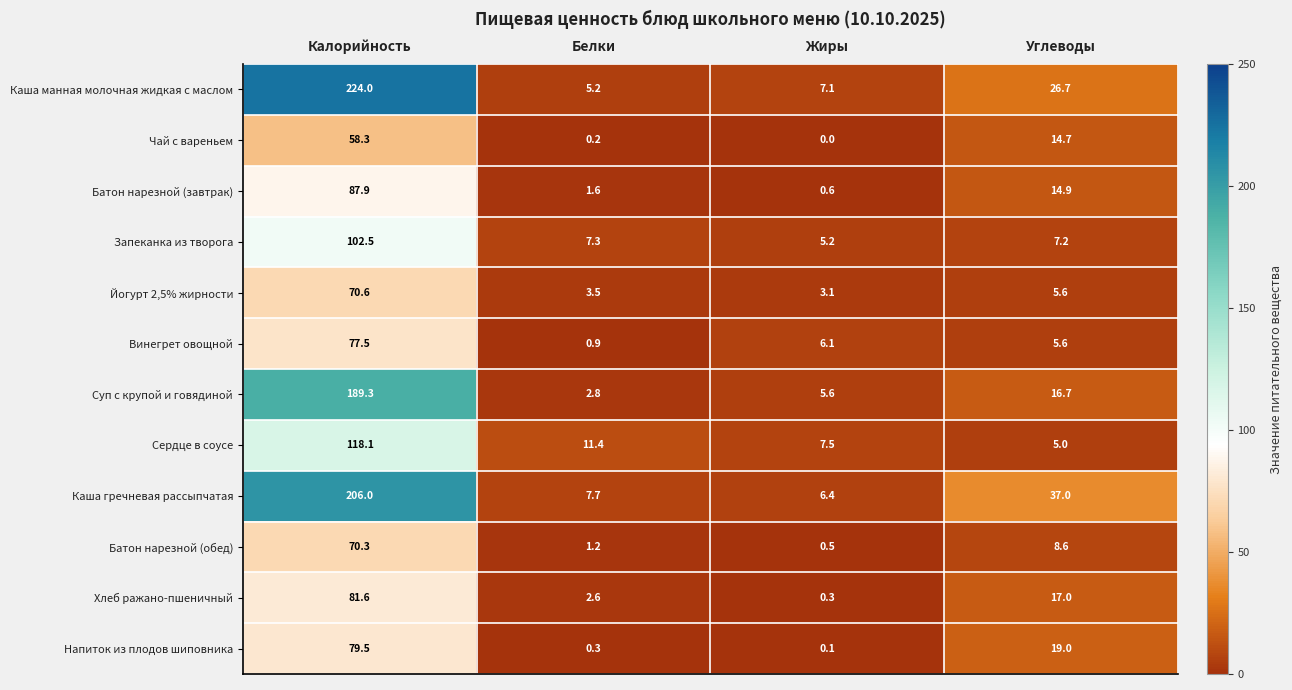

What is the greatest value displayed?

224.0